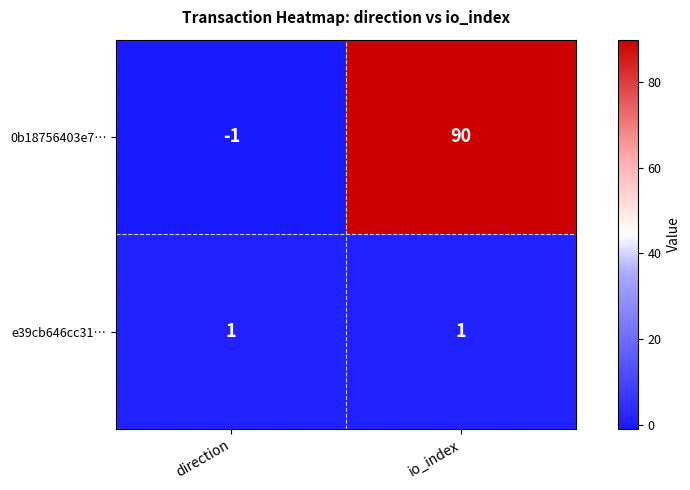

What is the difference between the 0b18756403e7… values at io_index and direction?

91